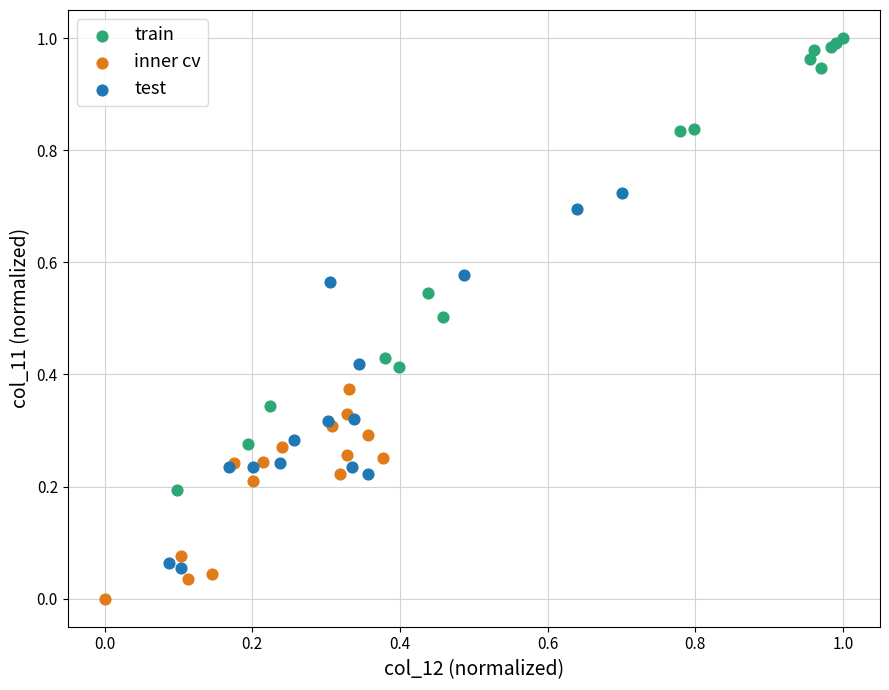

Which series contains the highest Y value?

train